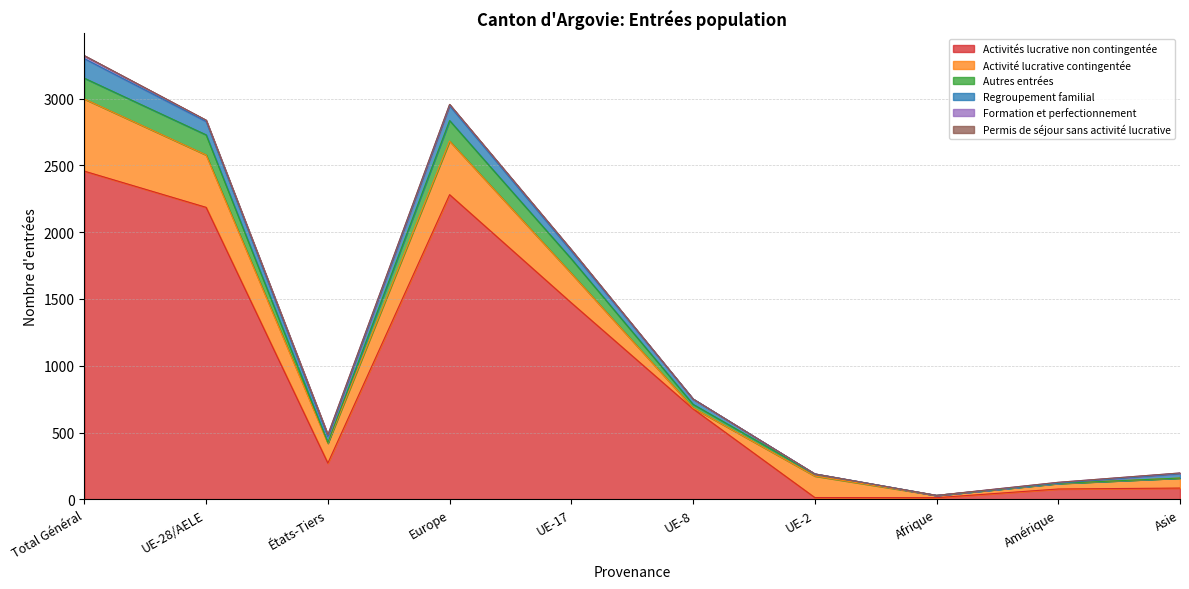

What is the label of the 3rd point from the right?

Afrique